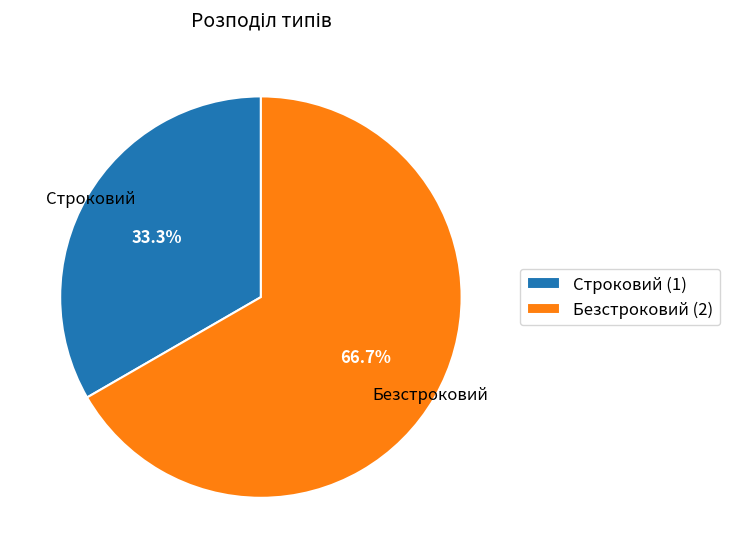

What portion of the pie excludes Безстроковий?

33.3%